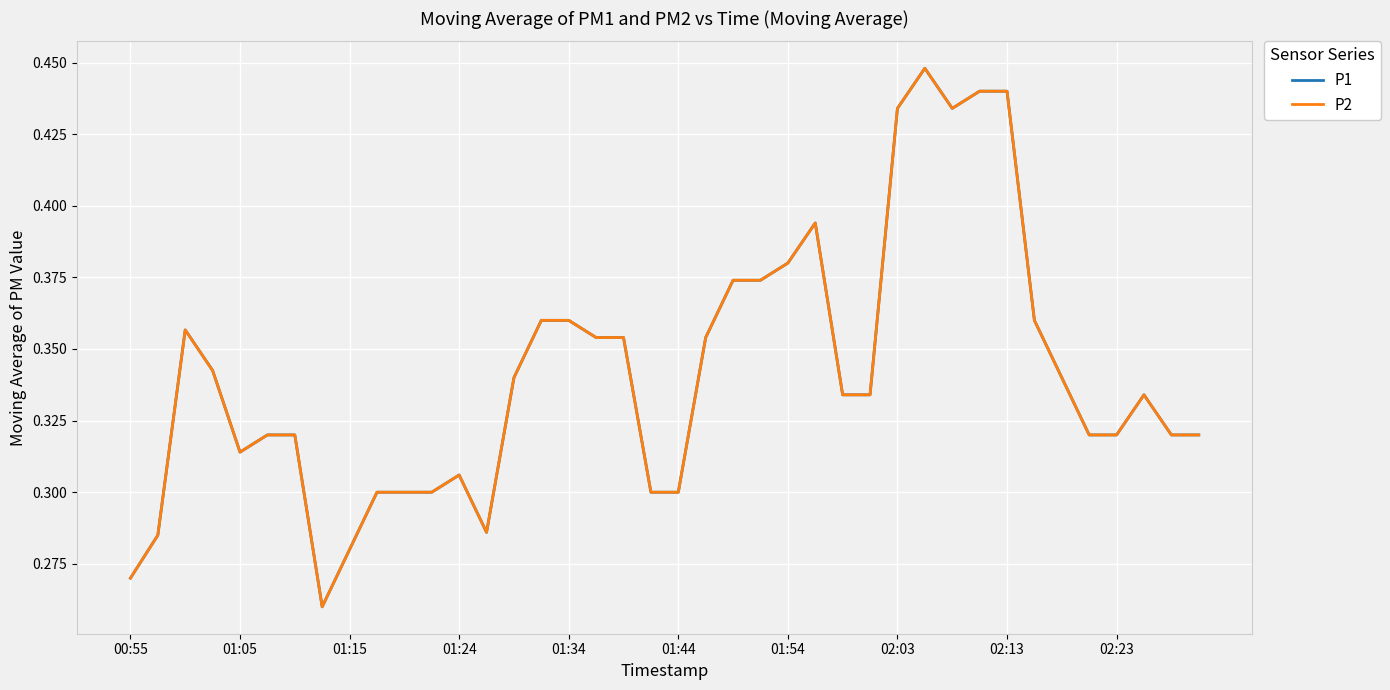

What is the difference between the maximum and minimum values in the P2 series?

0.2